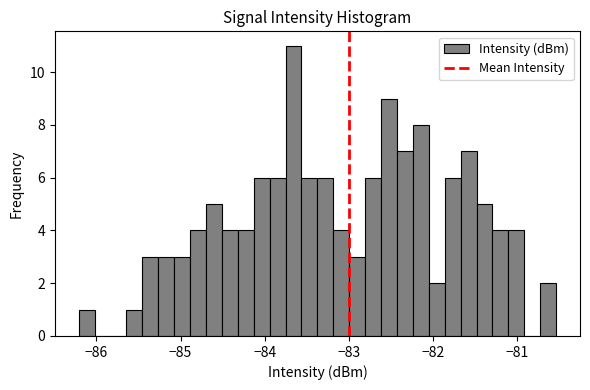

Around what value on the x-axis is the tallest bar? Give the approximate position of its centre, as read against the axis.

-83.7